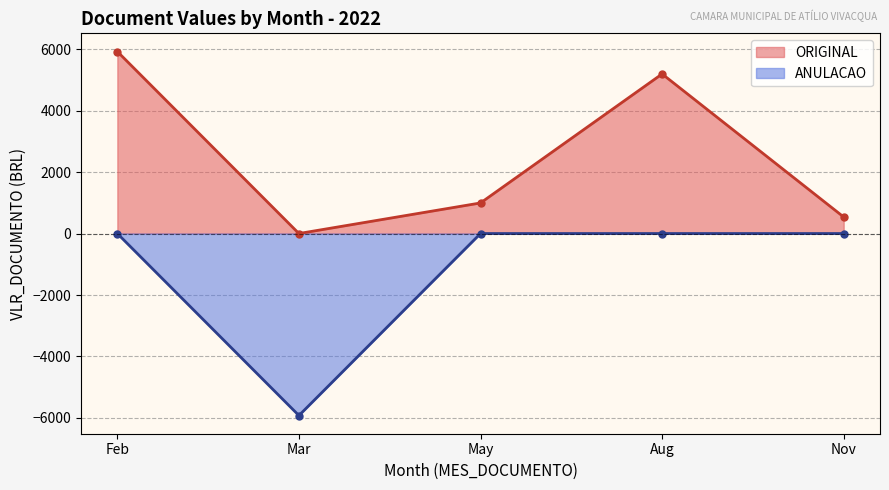

True or false: ORIGINAL and ANULACAO cross at least once.

False